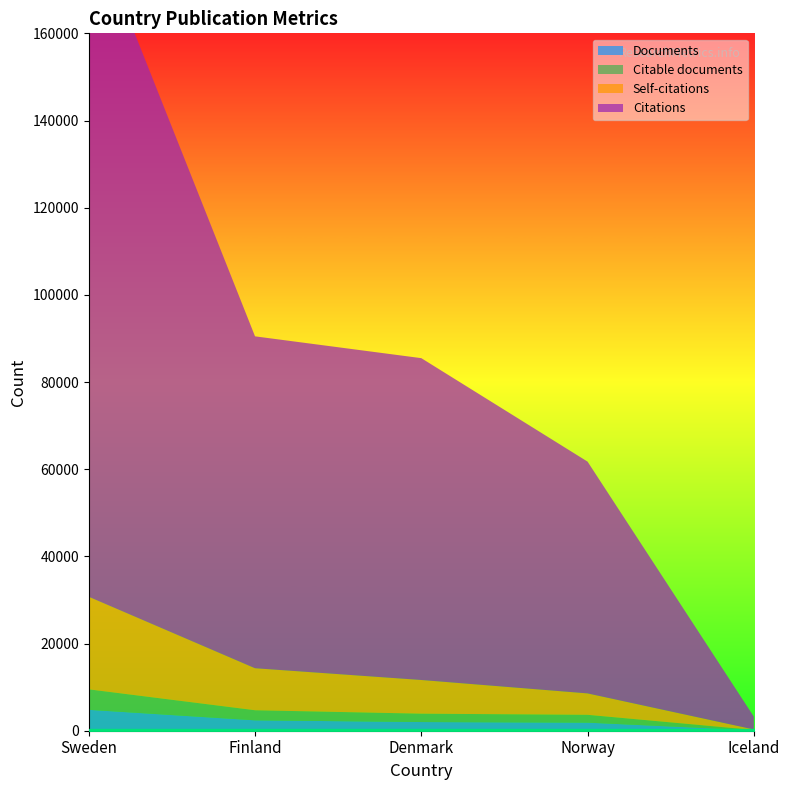

What position from the right is Norway?

2